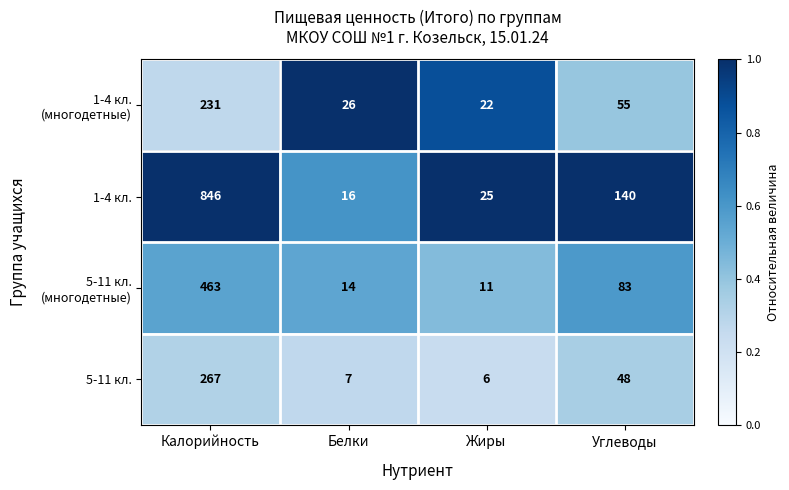

Which series has the widest spread of values?

1-4 кл.